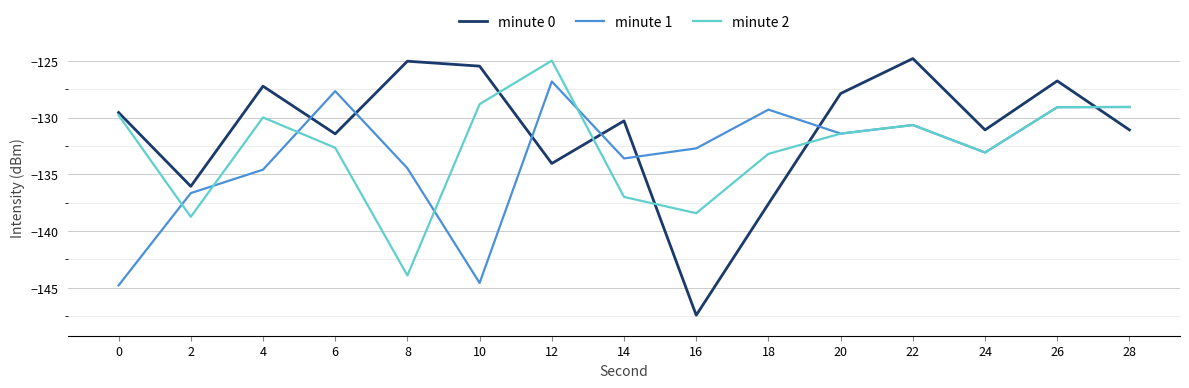

What is the smallest value displayed?

-147.4